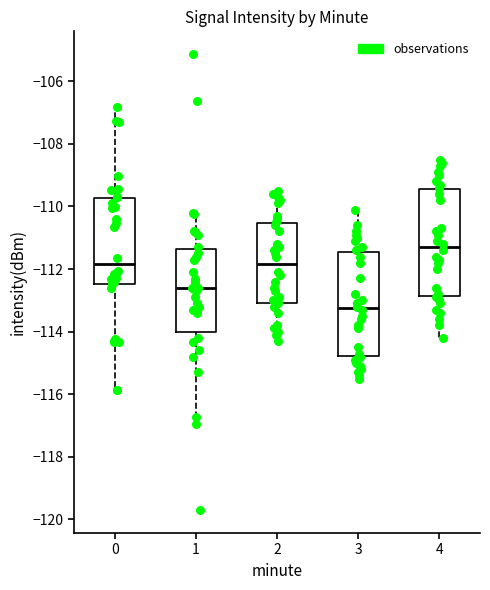

Which box's median line is the highest?

4